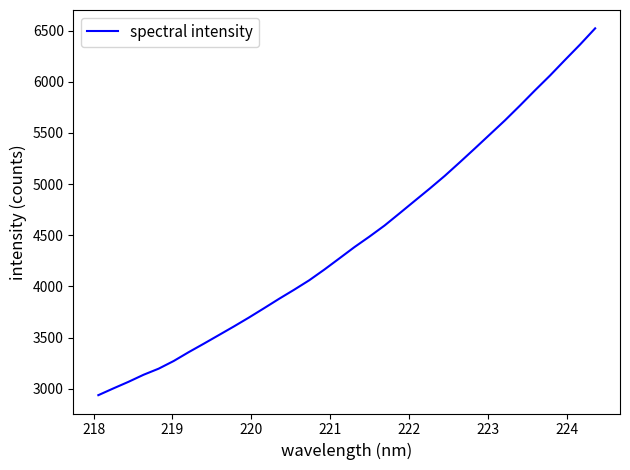

Reading left to right, what are all the values shown in this chart?

2937.1	3003.2	3067.4	3136.3	3195.8	3270.9	3357.7	3440.2	3524.4	3608.9	3696.1	3786.9	3879.0	3967.7	4059.9	4164.1	4273.6	4383.8	4486.8	4594.5	4714.2	4835.0	4955.4	5079.7	5212.4	5347.5	5484.6	5621.8	5766.7	5915.5	6060.4	6213.1	6363.3	6521.2